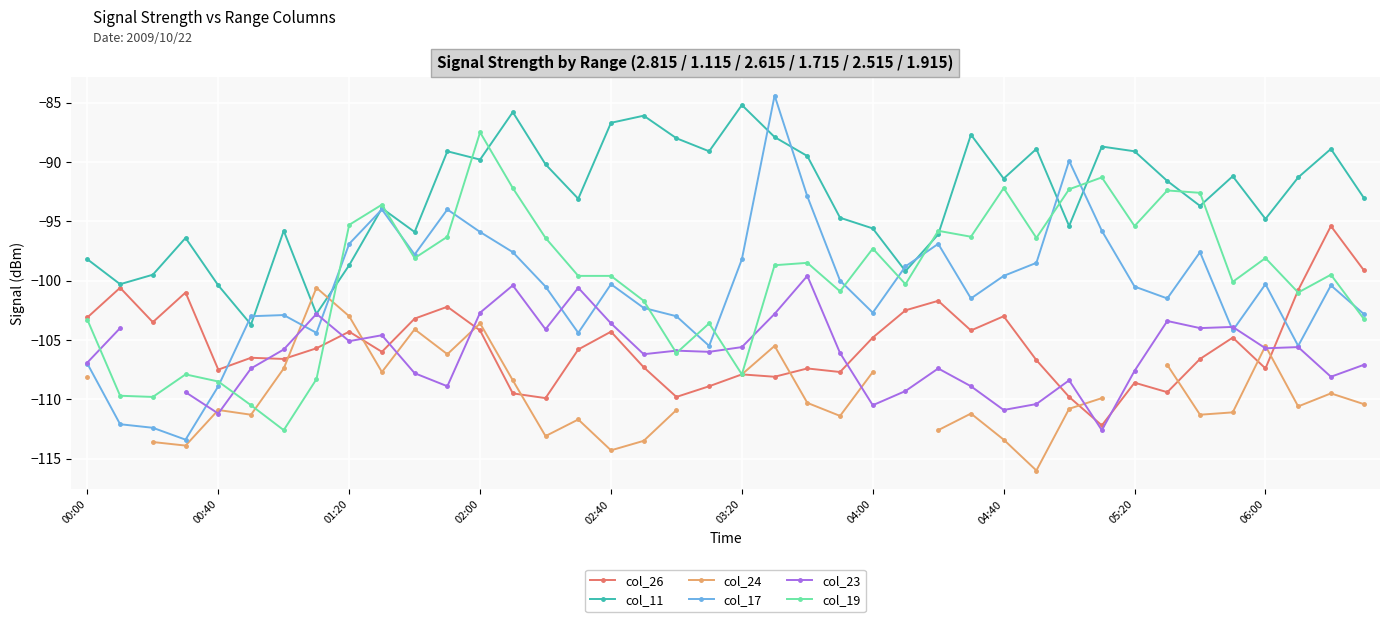

How many data points in col_24 are less than -110?

20